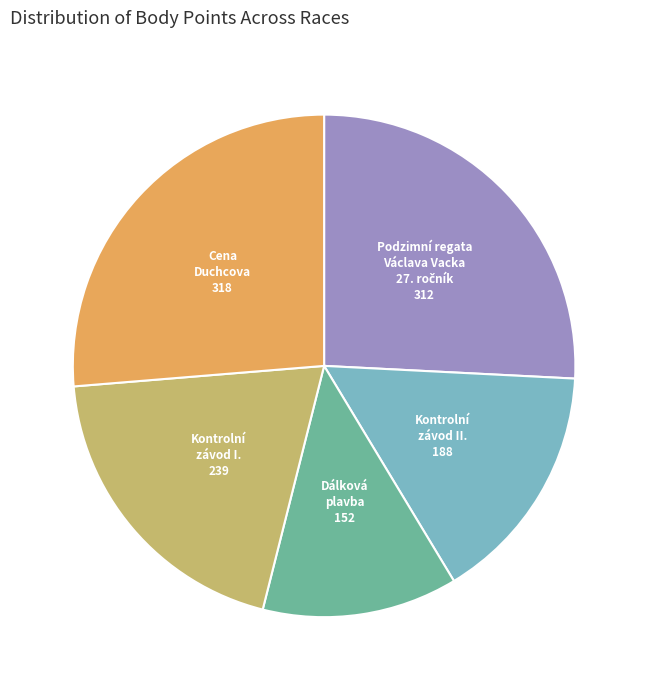

Is there any slice that represents more than half of the pie?

No